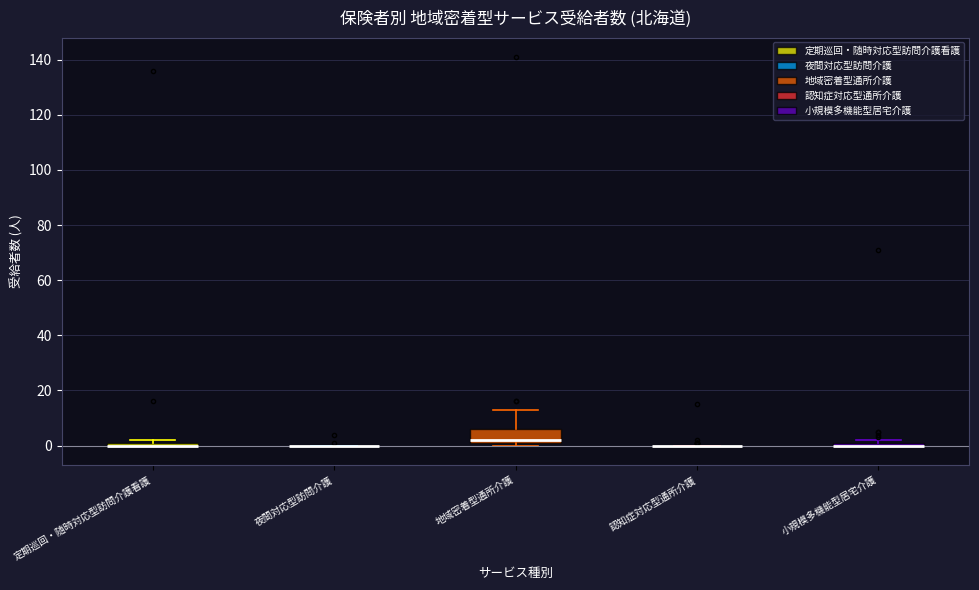

Where is the lower edge of the box for 定期巡回・随時対応型訪問介護看護 on the y-axis? The values are not printed on the chart, so give them approximately, as read against the axis.

0